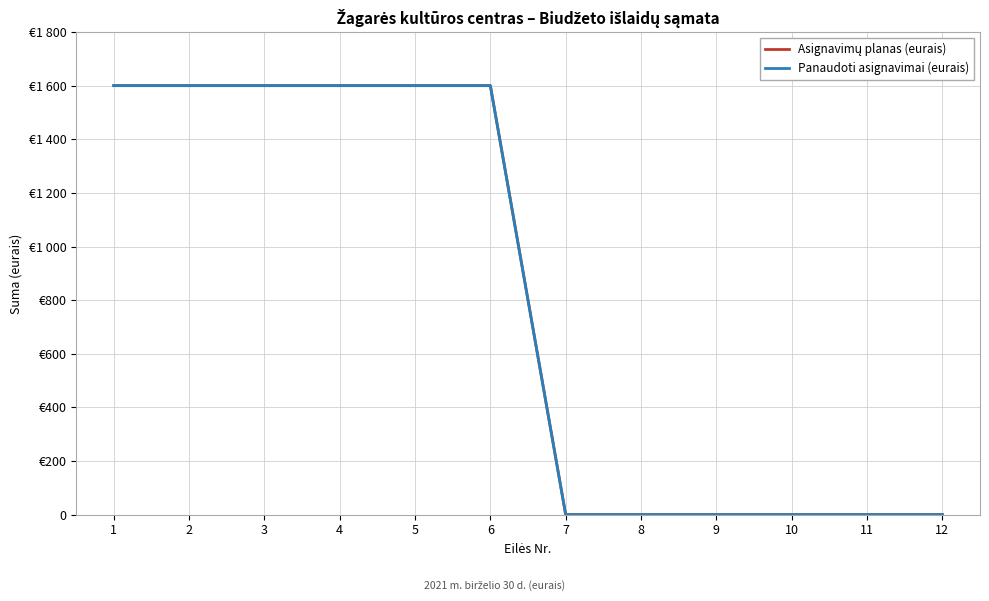

Which series has the largest total across all categories?

Asignavimų planas (eurais)